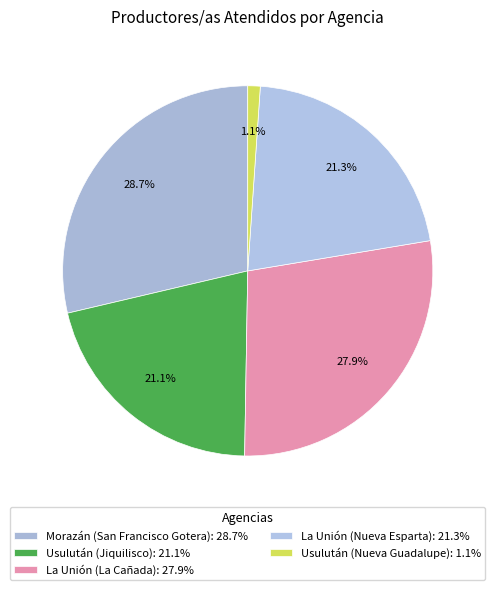

Rank the categories by value from highest to lowest.

Morazán (San Francisco Gotera), La Unión (La Cañada), La Unión (Nueva Esparta), Usulután (Jiquilisco), Usulután (Nueva Guadalupe)